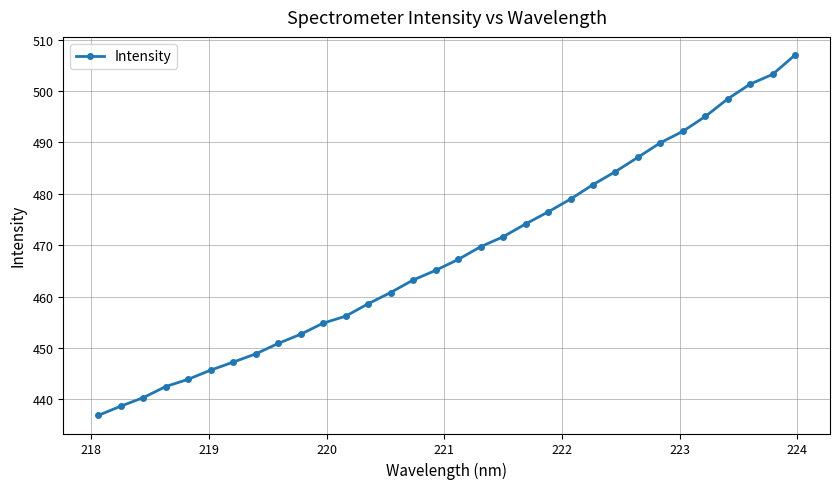

True or false: the data has more than 2 interior local peaks.

False